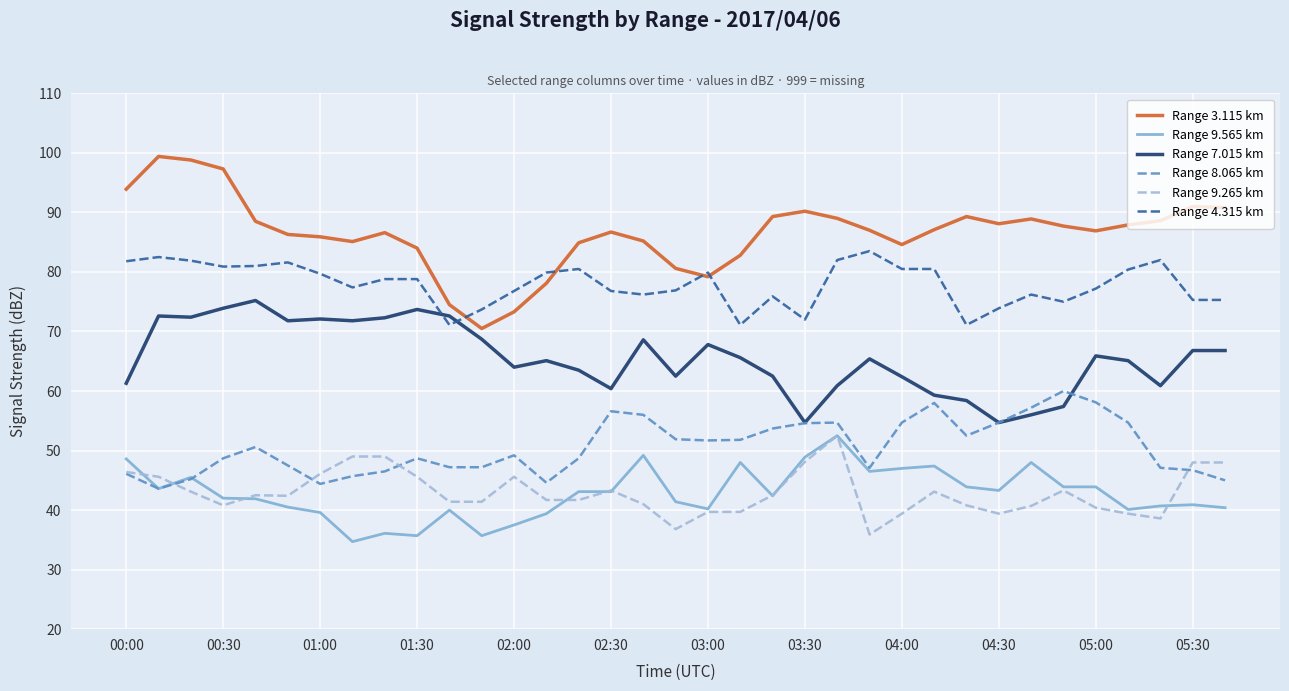

At how many categories does at least one series exceed 98?

2